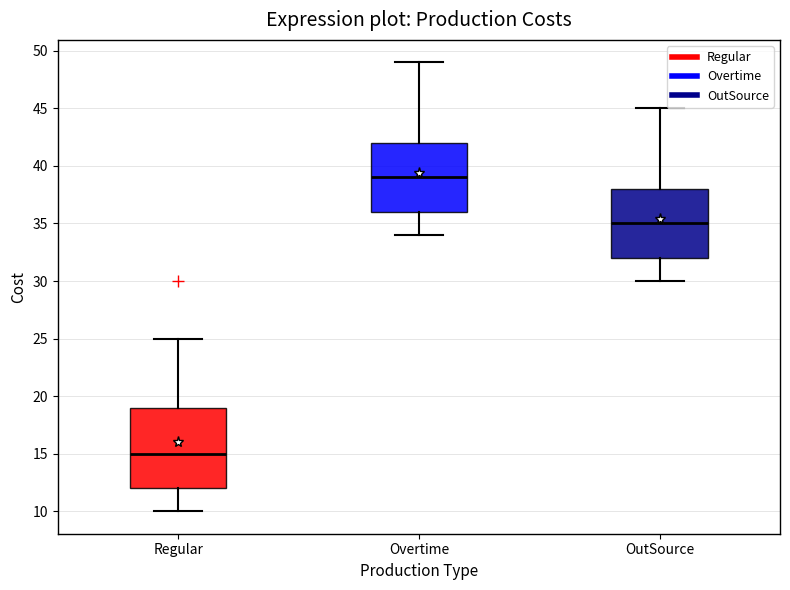

Reading left to right, transcribe this box plot: for each box, give where its median line is, the range the box spans, and where its two whiskers end, as read against the y-axis. The values are not printed on the chart, so give them approximately, as read against the axis.

Regular: median 15, box 12 to 19, whiskers 10 to 25
Overtime: median 39, box 36 to 42, whiskers 34 to 49
OutSource: median 35, box 32 to 38, whiskers 30 to 45